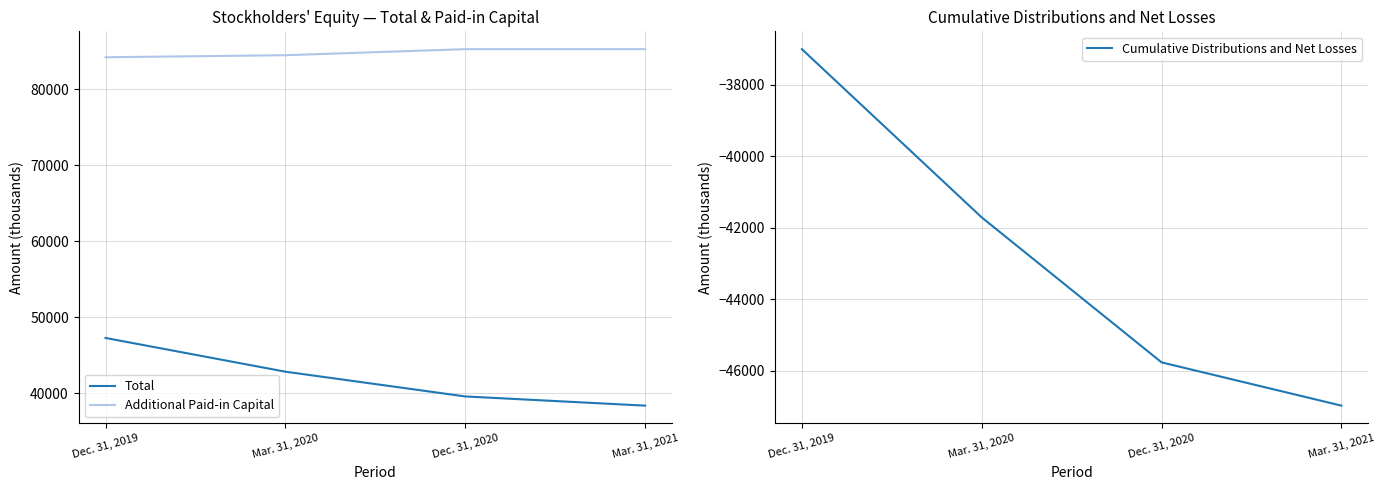

At which category does the chart reach its peak across all series?

Dec. 31, 2020